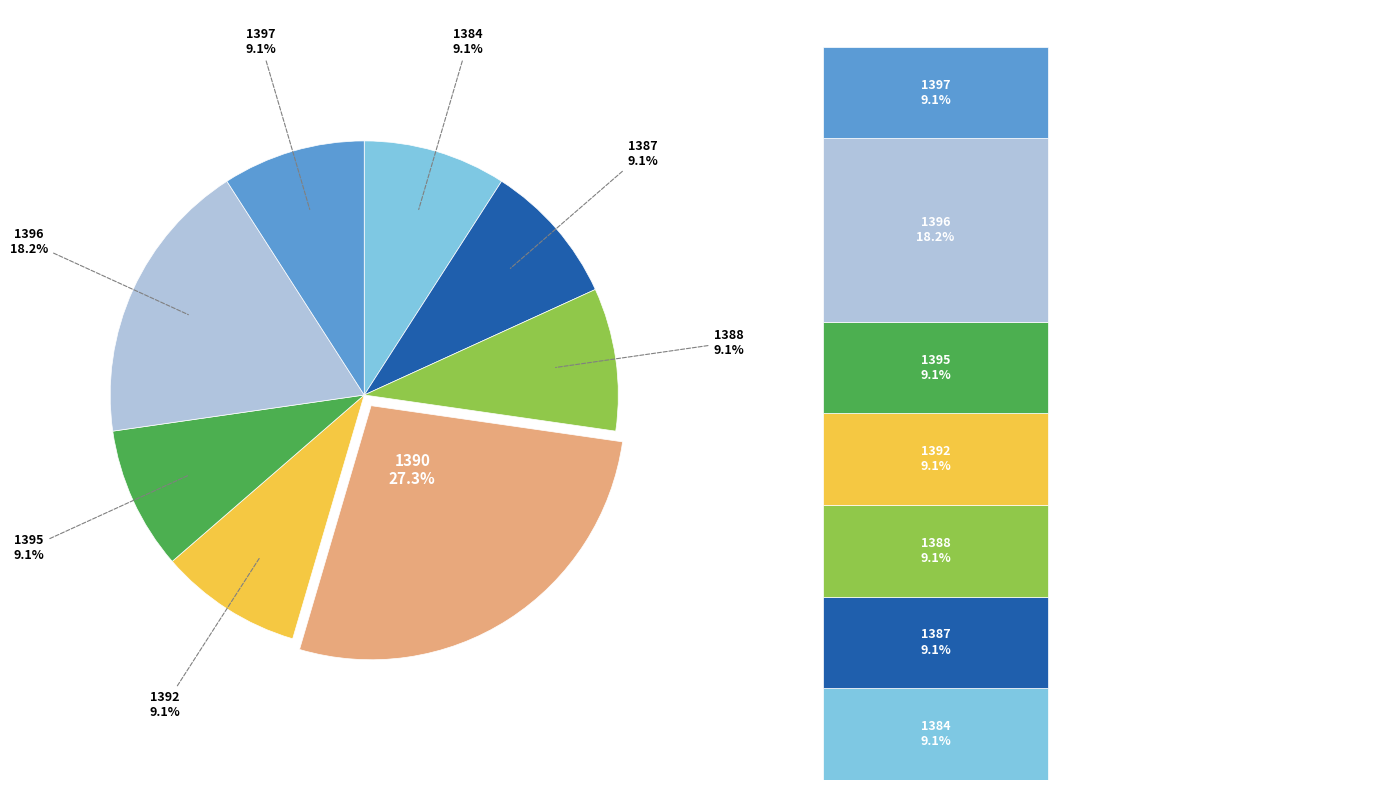

What percentage is NOT represented by 1397?

90.9%